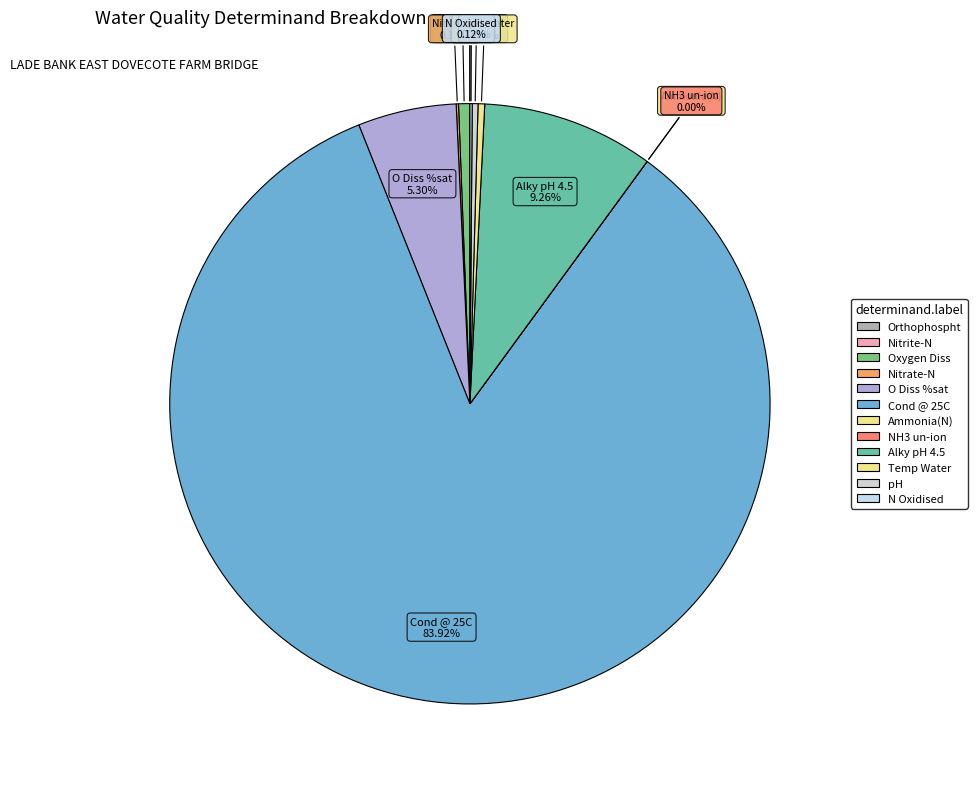

Count the number of slices in the pie.

12